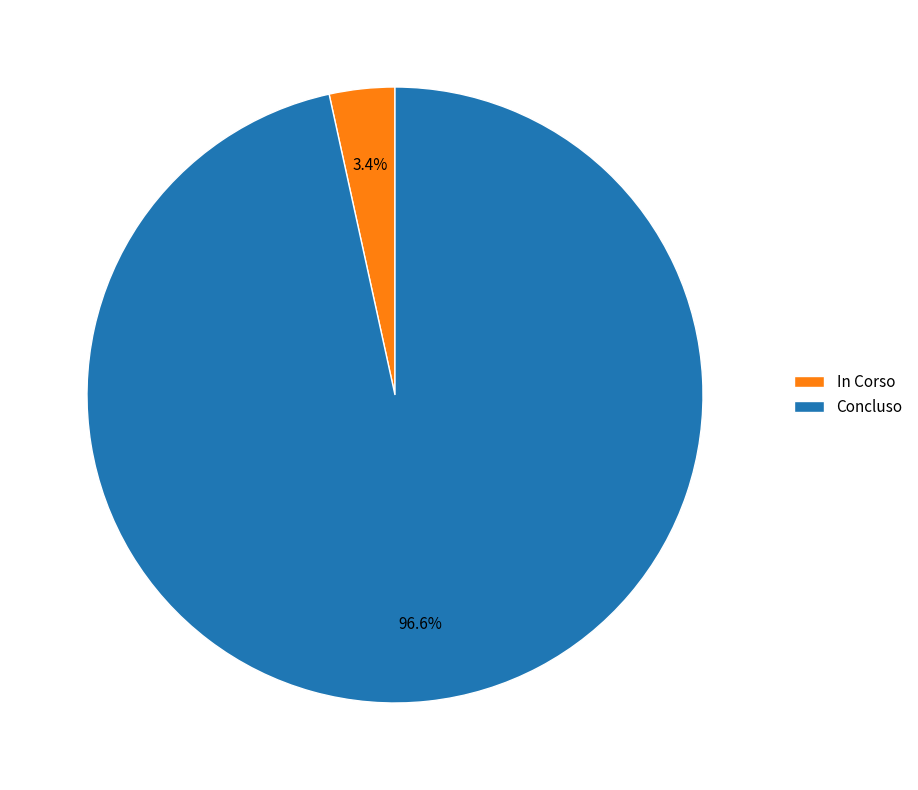

What percentage is the Concluso slice, to the nearest percent?

97%